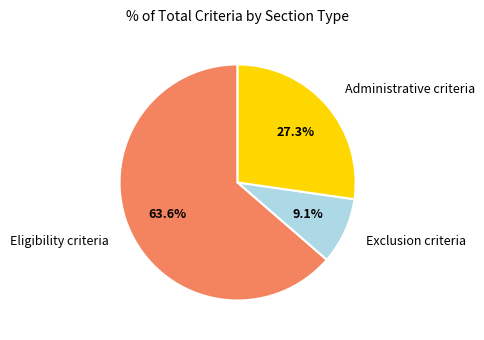

Is there any slice that represents more than half of the pie?

Yes